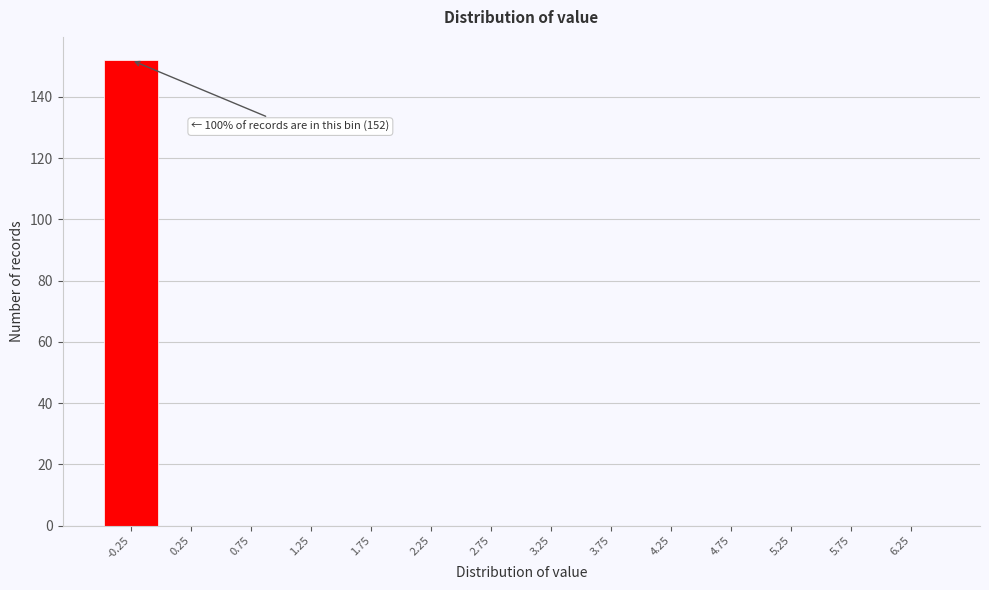

Reading left to right, what are all the values shown in this chart?

-0.25=152	0.25=0	0.75=0	1.25=0	1.75=0	2.25=0	2.75=0	3.25=0	3.75=0	4.25=0	4.75=0	5.25=0	5.75=0	6.25=0